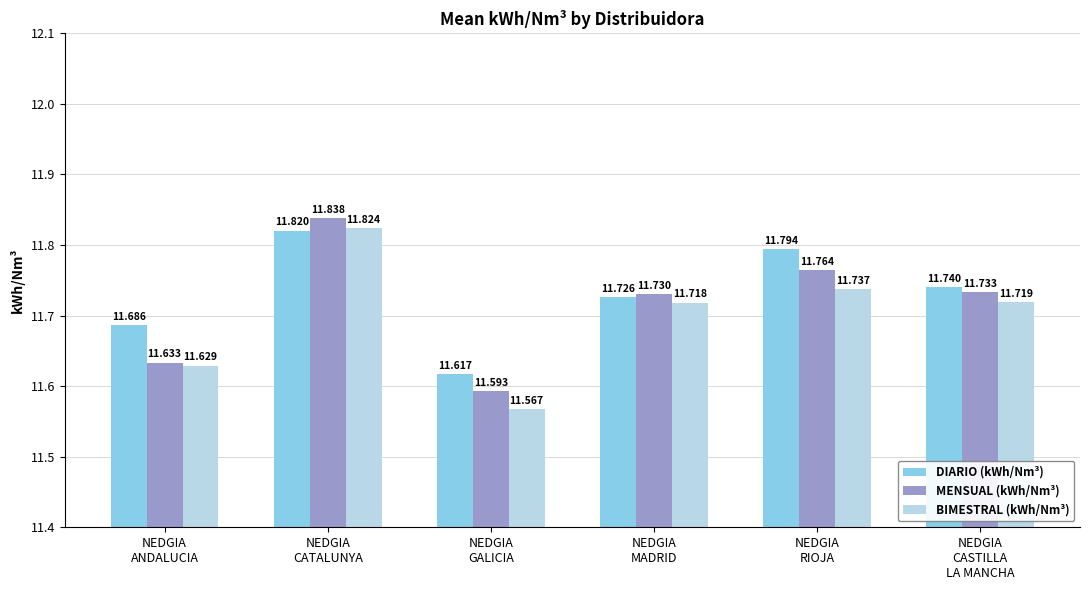

Does the chart contain any negative values?

No